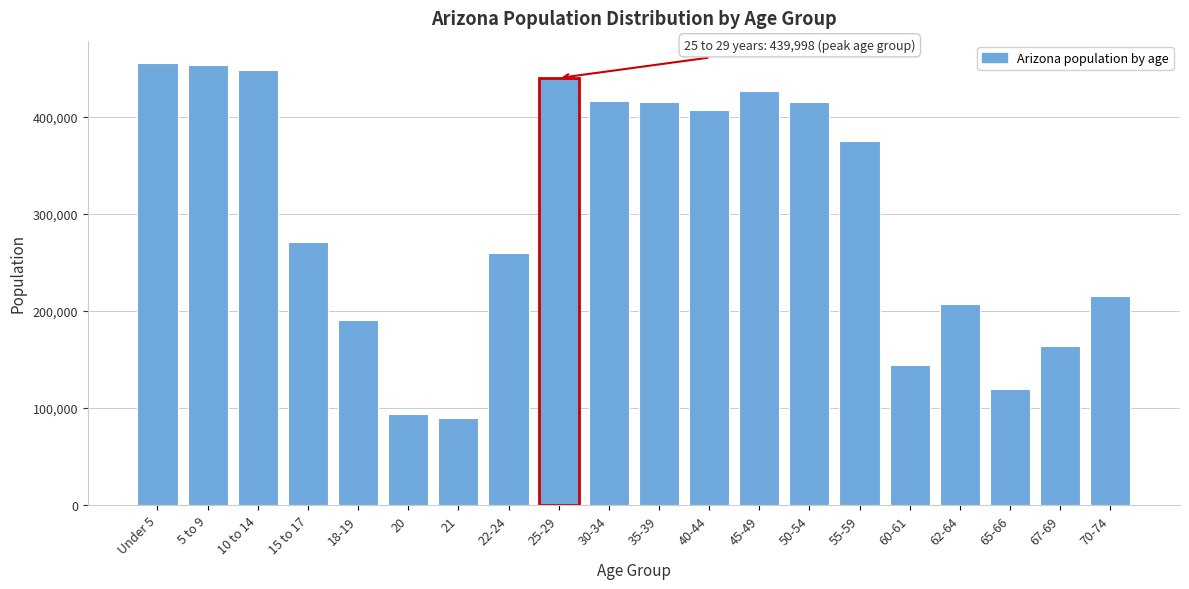

What is the difference between the values at 65-66 and 20?

25346